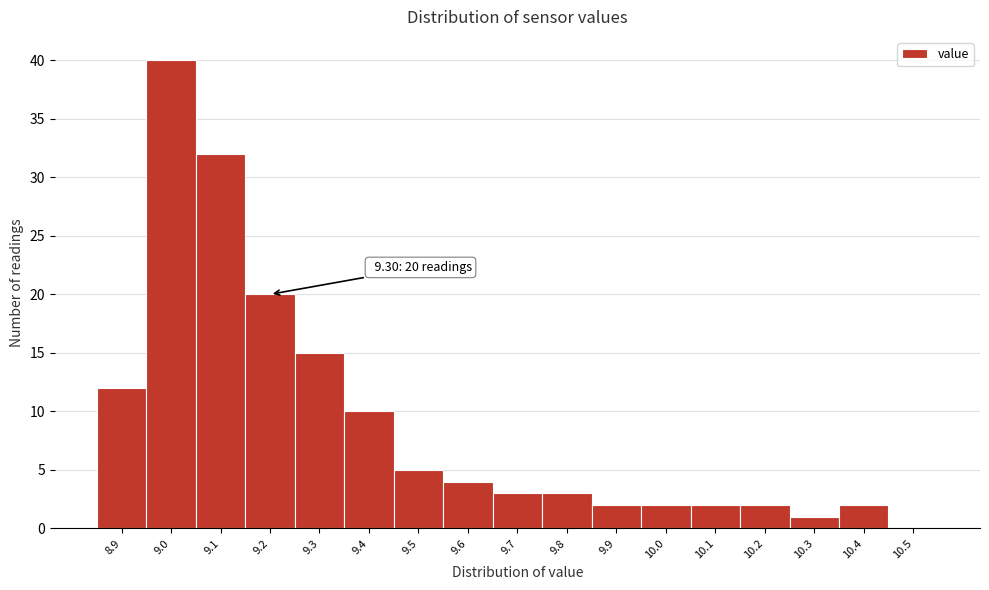

Reading left to right, extract all data points from this chart.

8.9=12	9.0=40	9.1=32	9.2=20	9.3=15	9.4=10	9.5=5	9.6=4	9.7=3	9.8=3	9.9=2	10.0=2	10.1=2	10.2=2	10.3=1	10.4=2	10.5=0